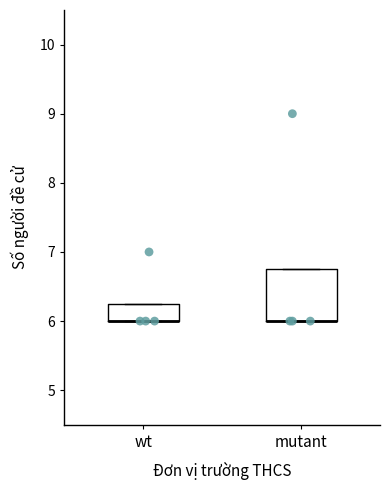

Comparing the boxes themselves (not the whiskers), which one is the tallest?

mutant